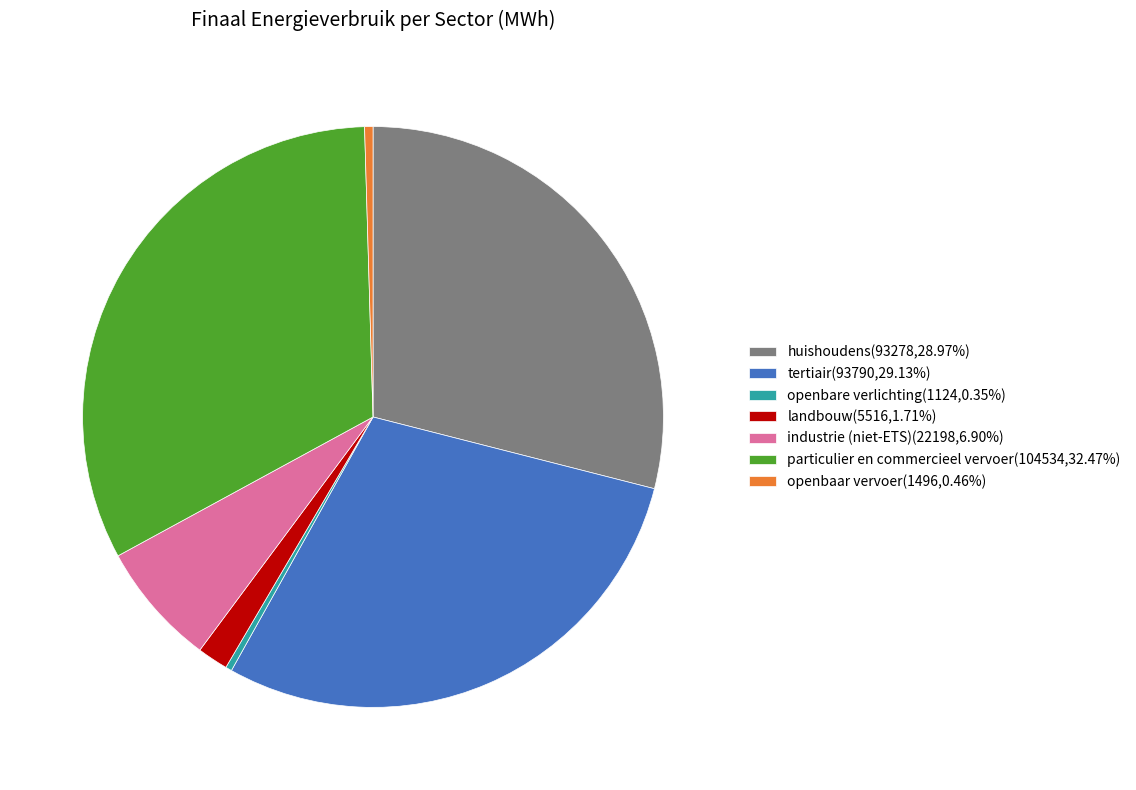

Is the sum of tertiair(93790,29.13%) and openbare verlichting(1124,0.35%) greater than half?

No